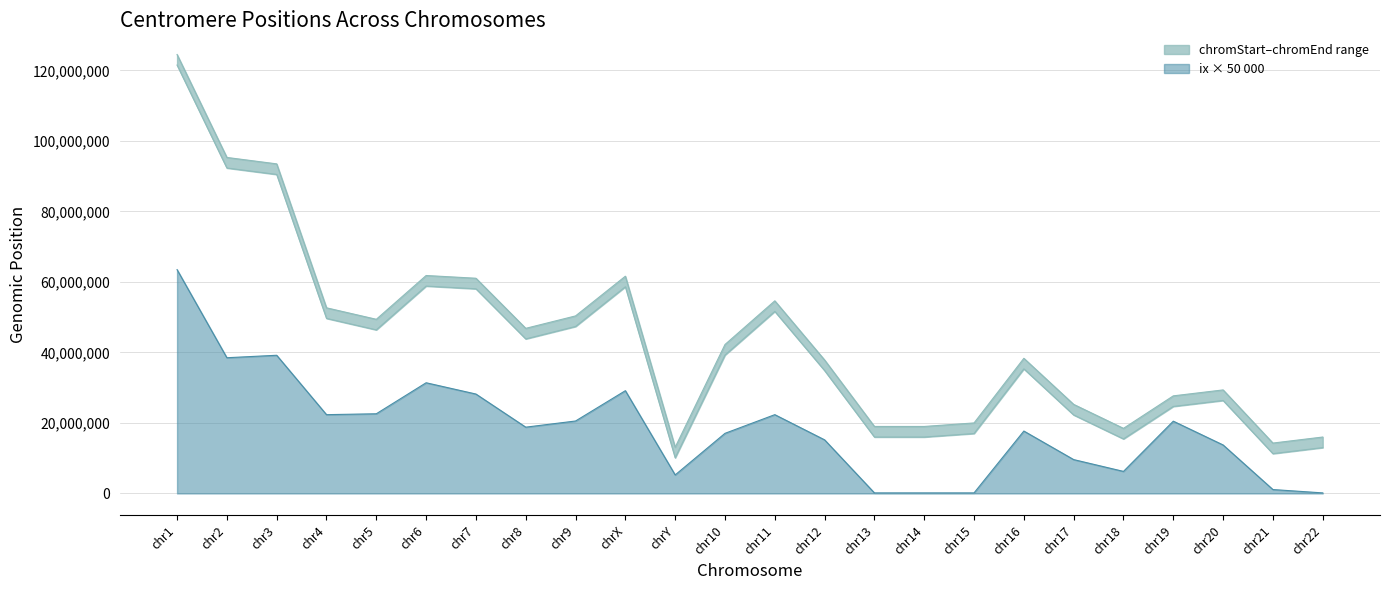

Reading right to left, extract all data points from this chart.

chromStart: 13000000	11288129	26369569	24681782	15460898	22263006	35335801	17000000	16000000	16000000	34856694	51644205	39254935	10104553	58632012	47367679	43838887	58054331	58830166	46405641	49660117	90504854	92326171	121535434
chromEnd: 16000000	14288129	29369569	27681782	18460898	25263006	38335801	20000000	19000000	19000000	37856694	54644205	42254935	13104553	61632012	50367679	46838887	61054331	61830166	49405641	52660117	93504854	95326171	124535434
ix: 150000	1100000	13750000	20500000	6250000	9600000	17700000	150000	150000	150000	15200000	22350000	17050000	5250000	29150000	20550000	18800000	28200000	31400000	22600000	22350000	39200000	38500000	63500000